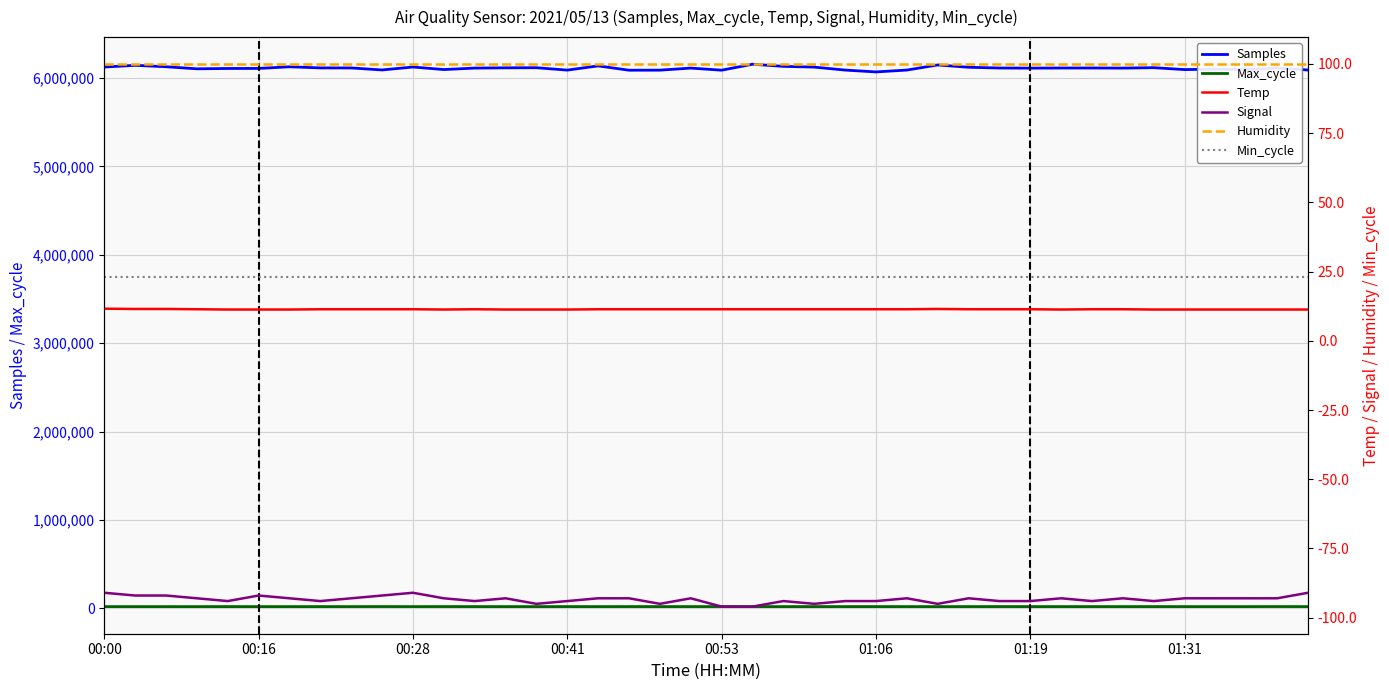

True or false: Max_cycle and Samples cross at least once.

False